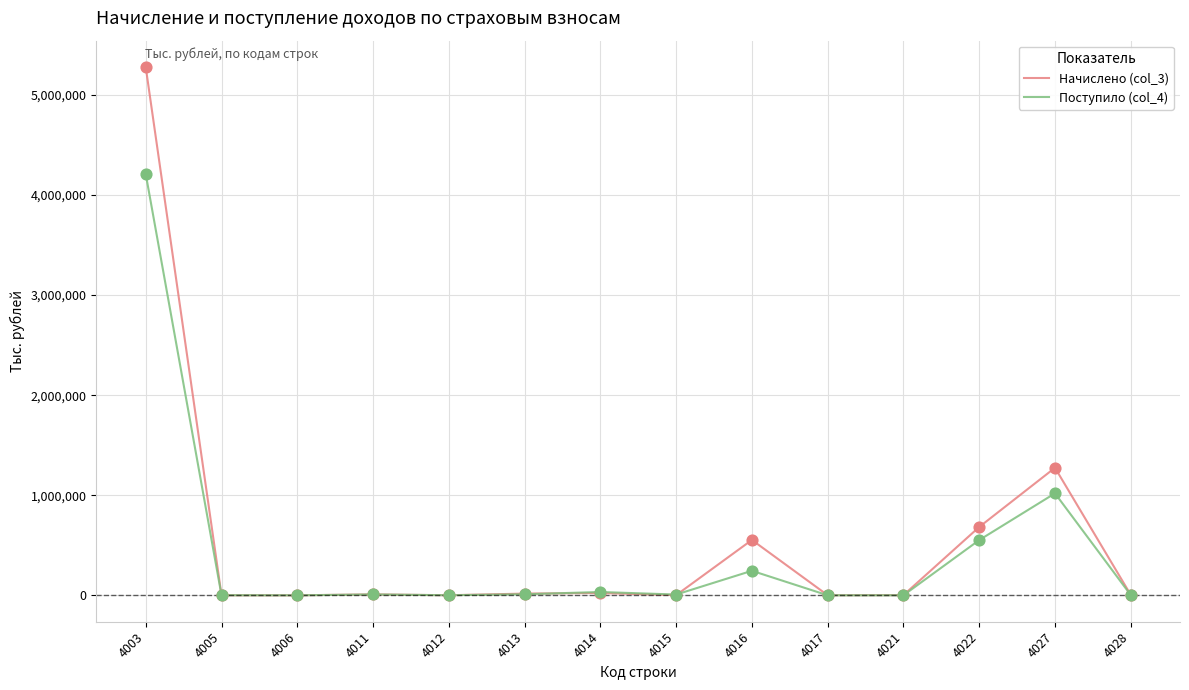

Is the value of Поступило (col_4) at 4014 greater than the value of Начислено (col_3) at 4016?

No